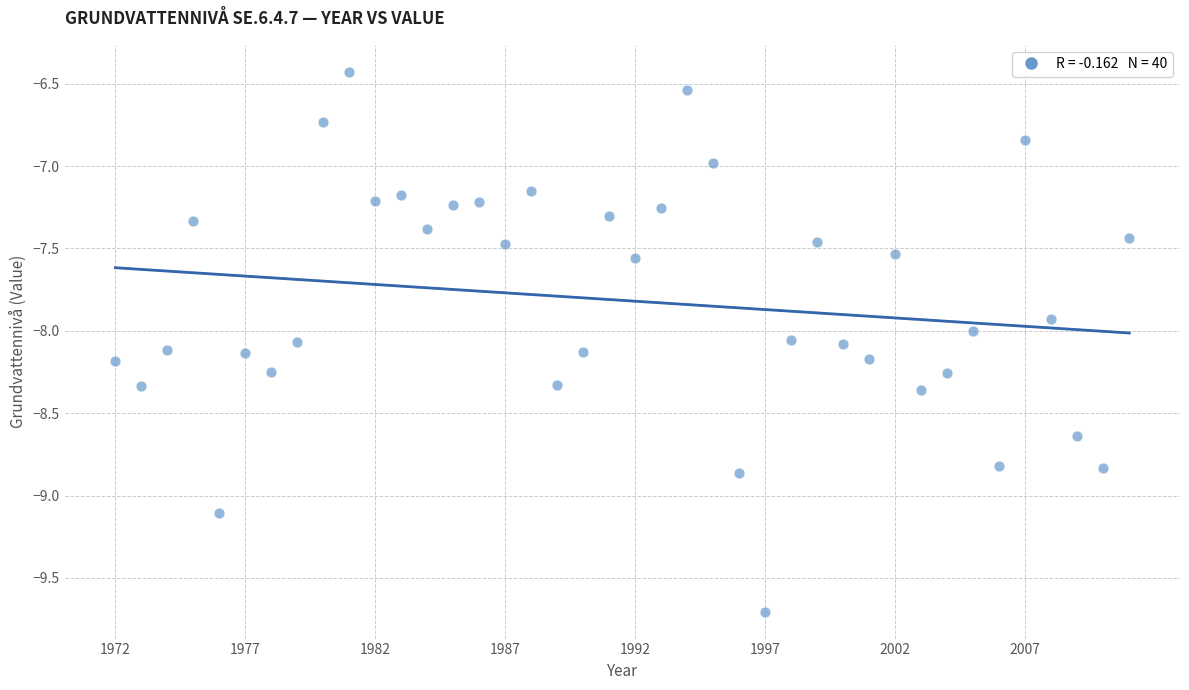

What is the range of Y values (max minus min)?

3.3